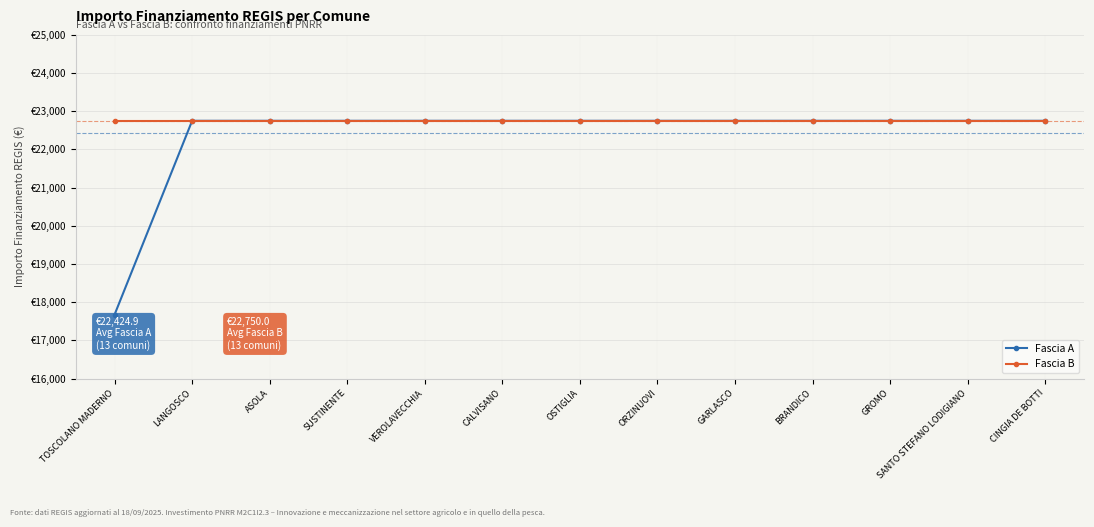

At which label is Fascia A closest to 20212?

TOSCOLANO MADERNO